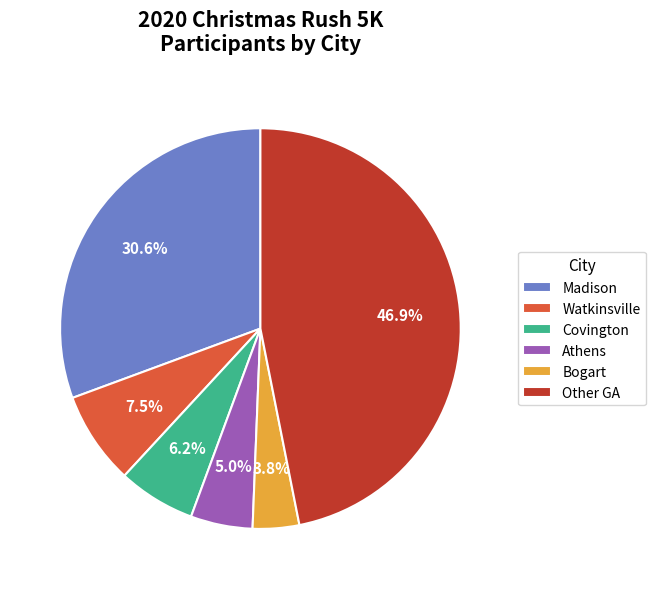

Combined, do Athens and Covington account for over 50%?

No